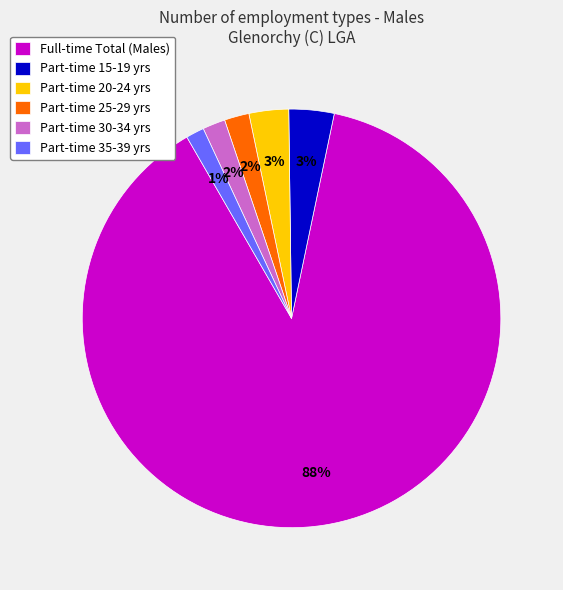

Which slice represents more than half of the pie?

Full-time Total (Males)